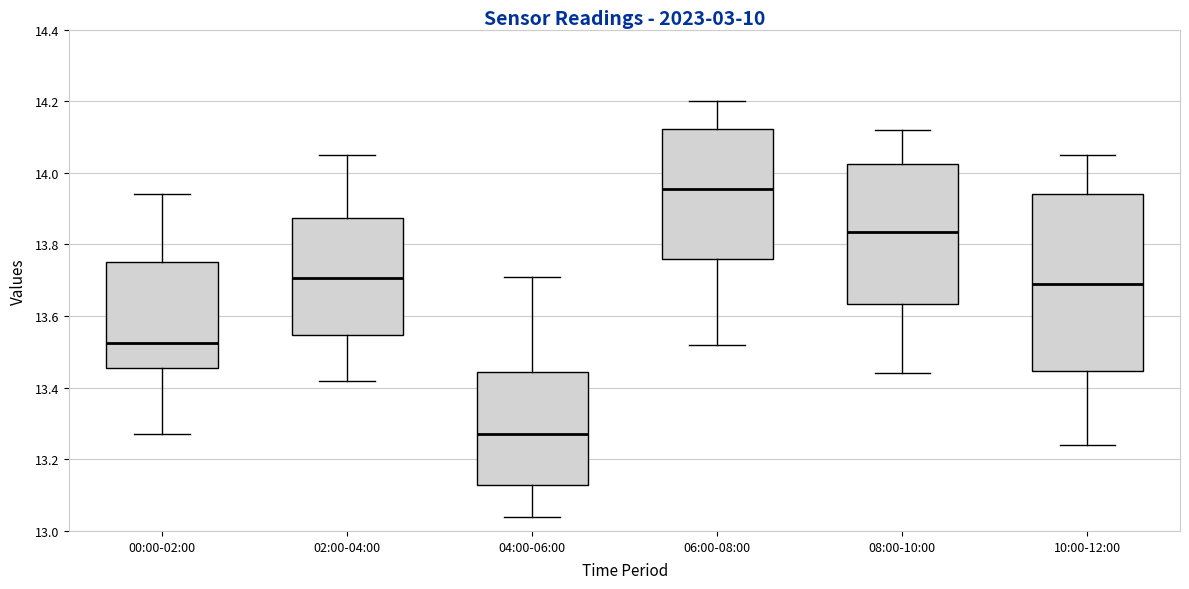

Which box's median line is the lowest?

04:00-06:00